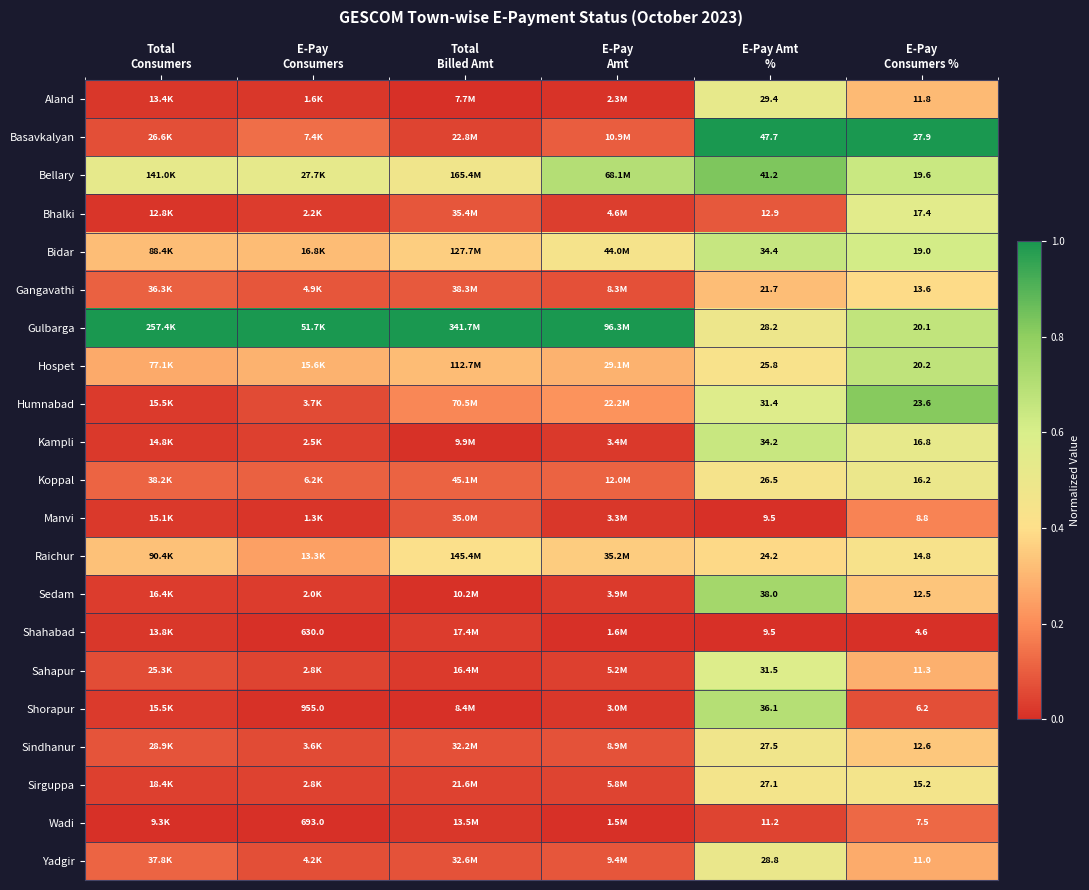

True or false: Koppal has a value of 0.1 at E-Pay Amt %.

False